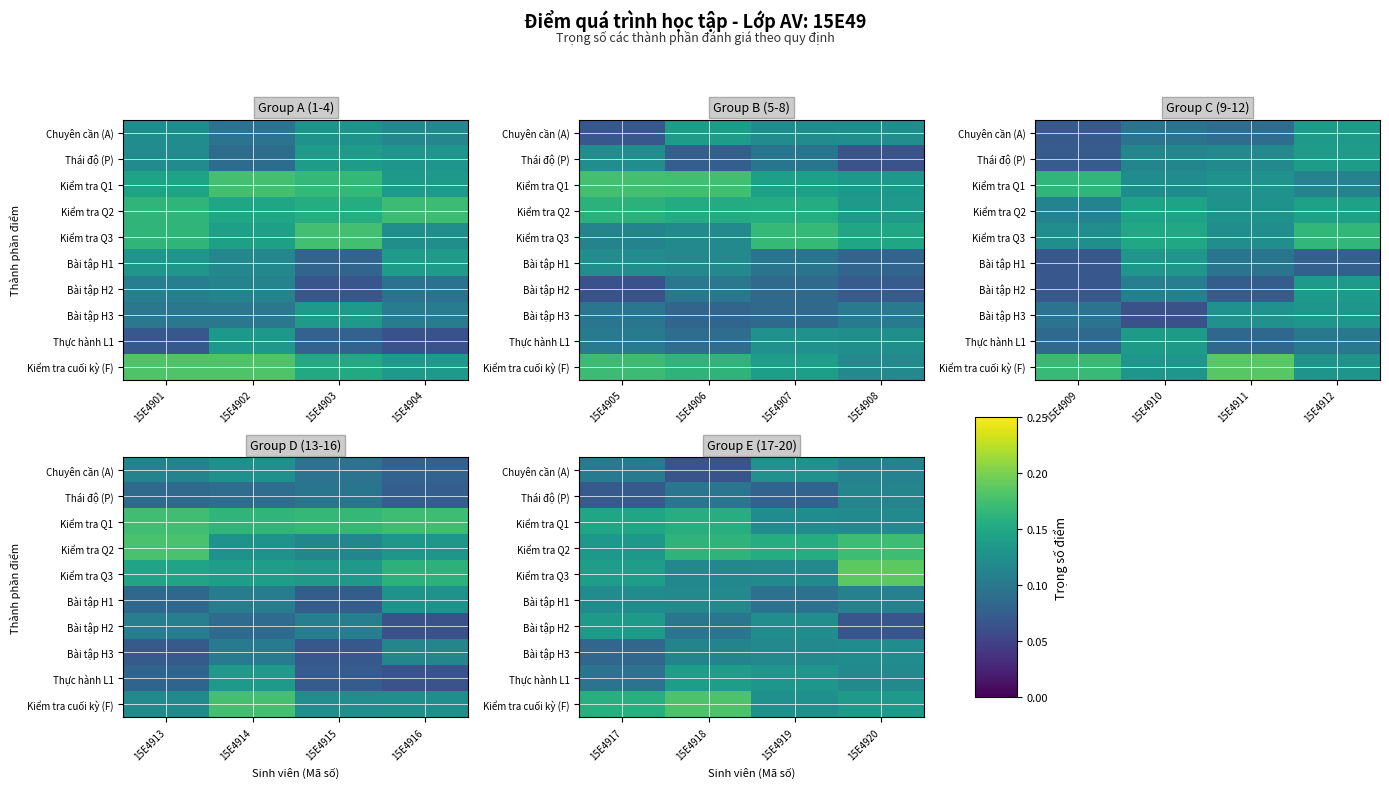

What is the spread (max minus min) of values at 15E4902?

0.1